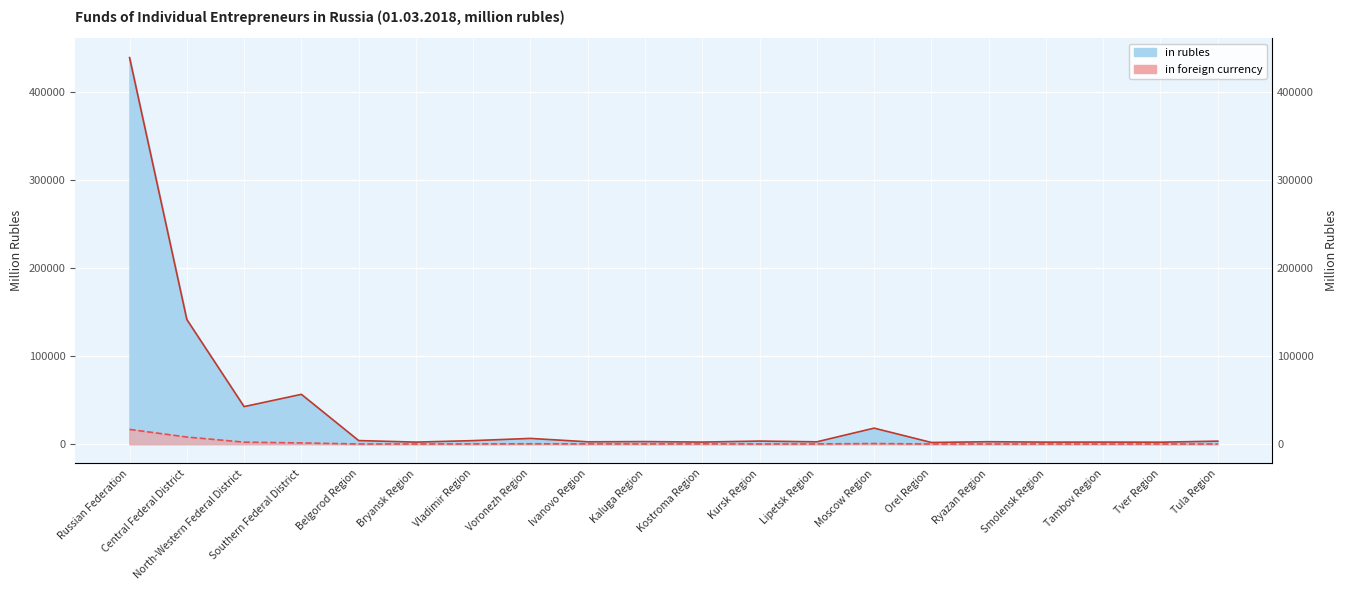

What are all the series names shown in the legend?

in rubles, in foreign currency